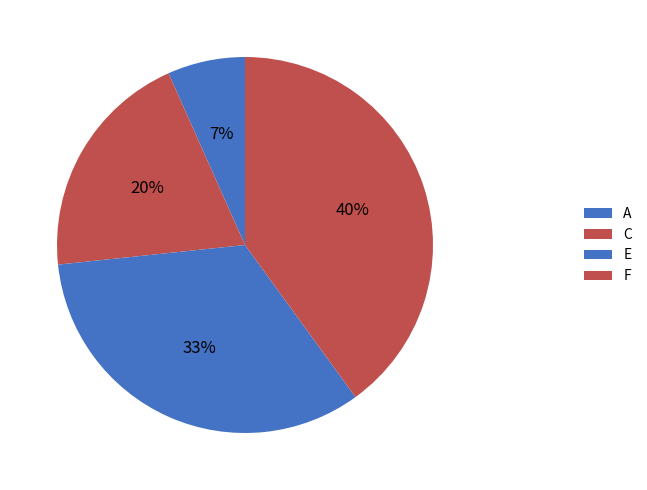

What portion of the pie excludes A?

93.3%